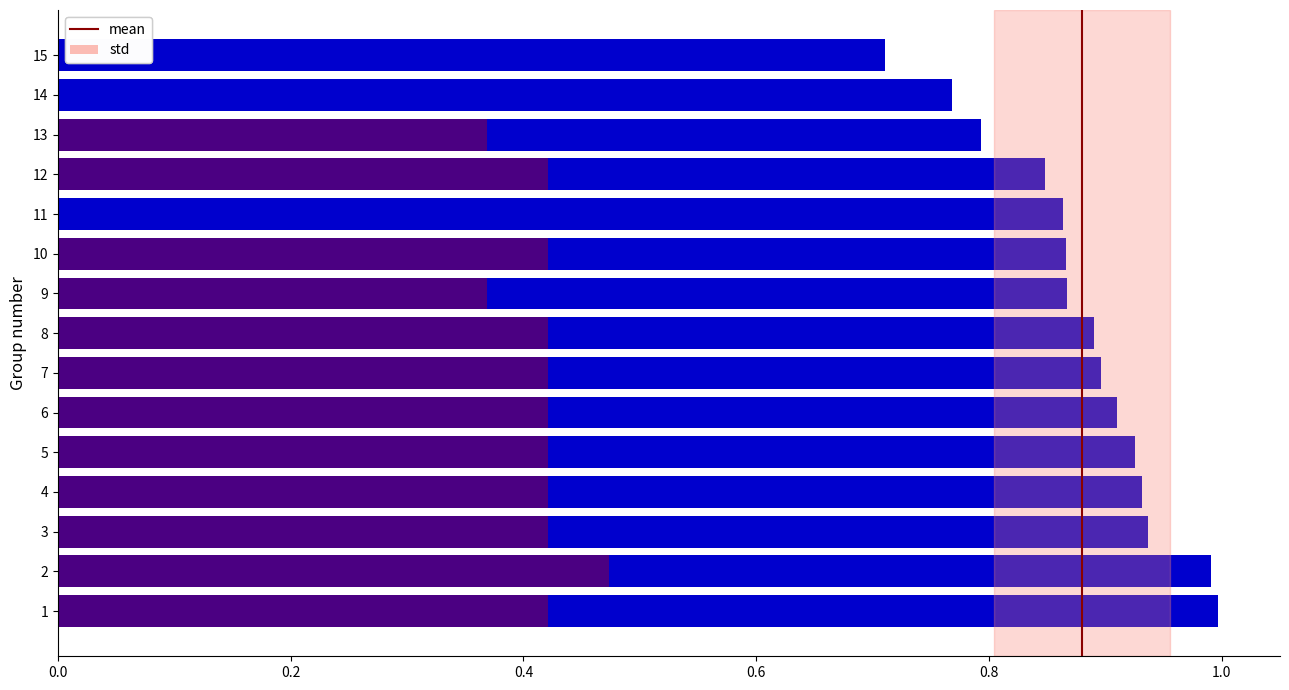

Which label corresponds to the largest value in the chart?

1